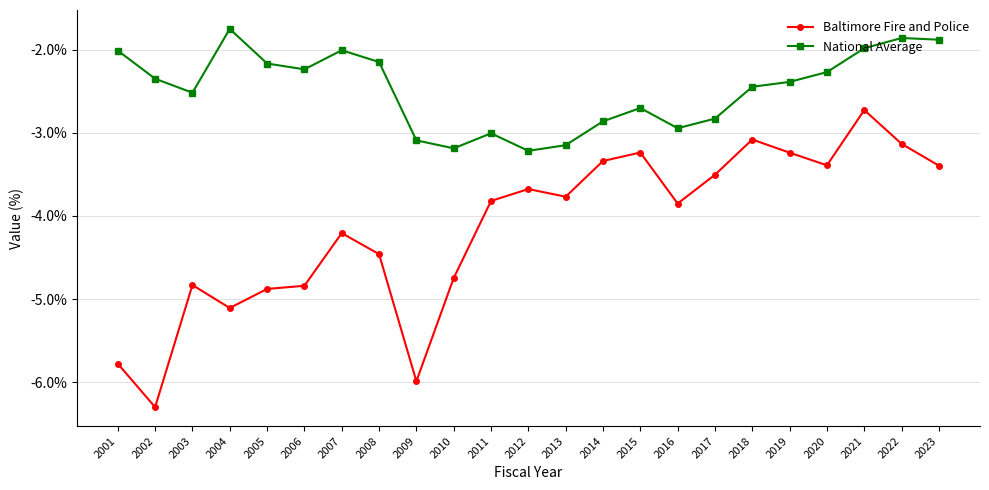

True or false: Baltimore Fire and Police has more than 1 points higher than both neighbors.

True